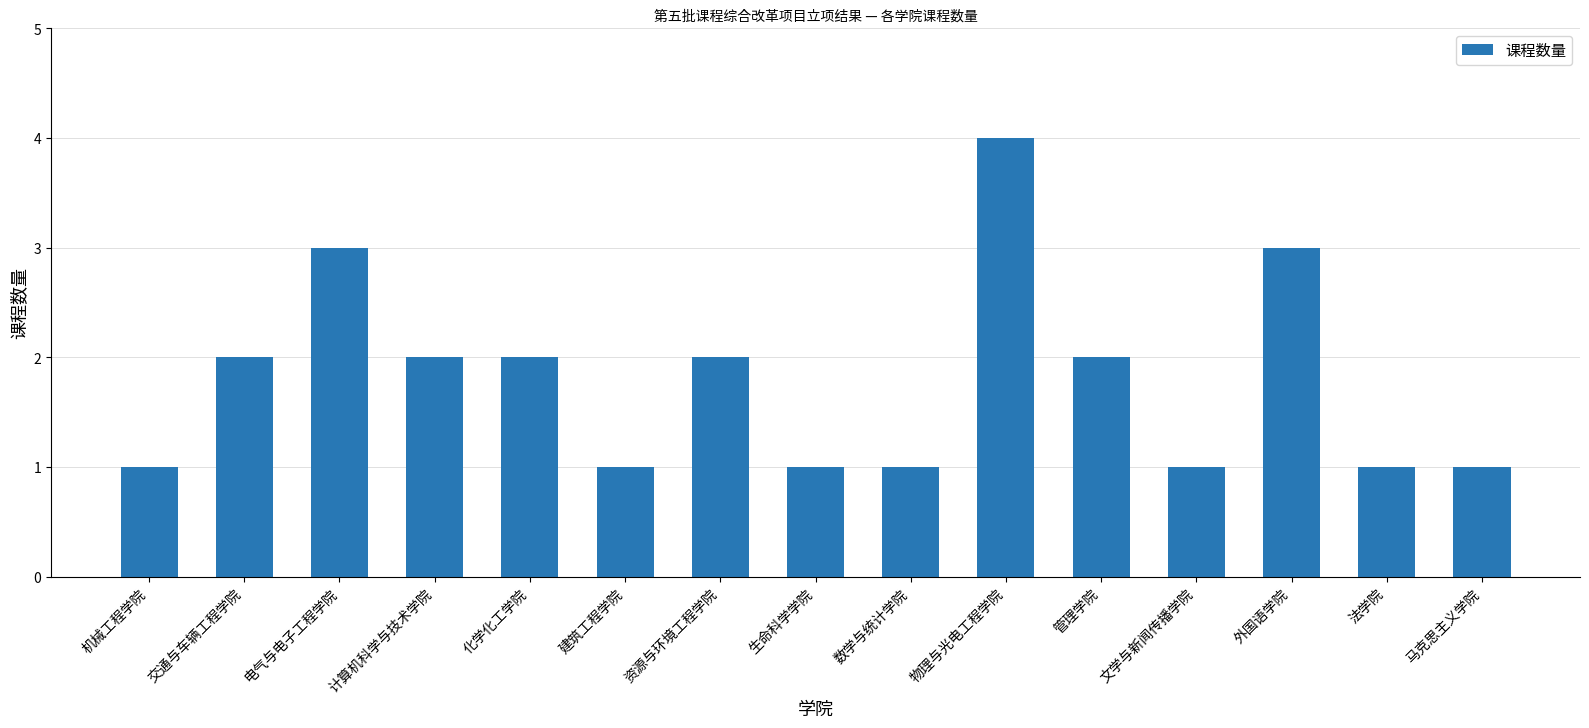

Does the chart contain any negative values?

No